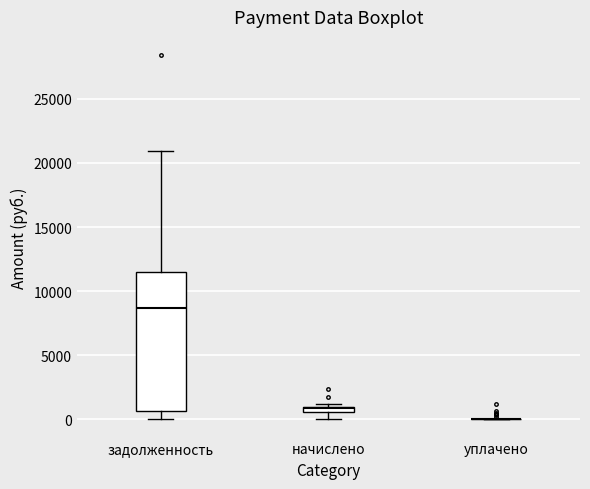

Where does the upper whisker of the box for задолженность end on the y-axis? The values are not printed on the chart, so give them approximately, as read against the axis.

21000